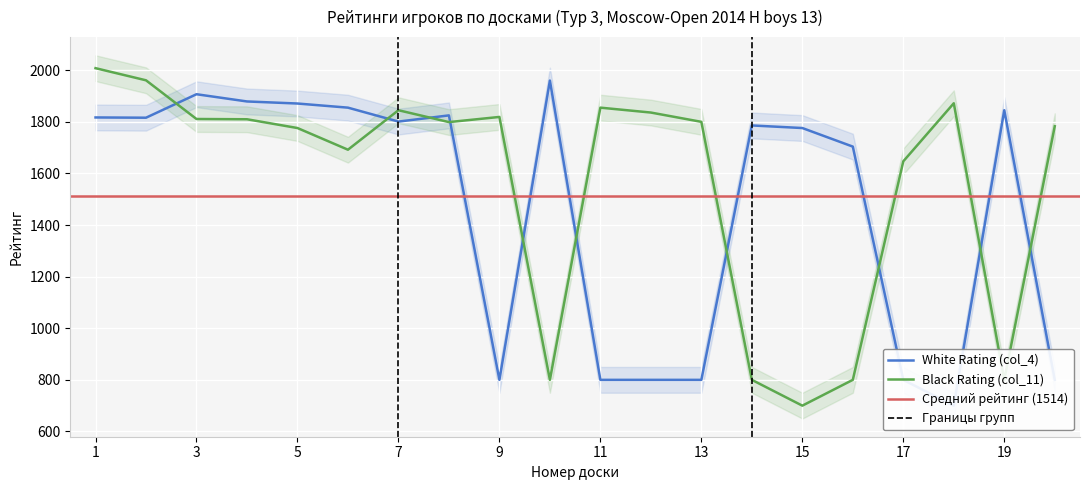

What is the maximum value shown in the chart?

2008